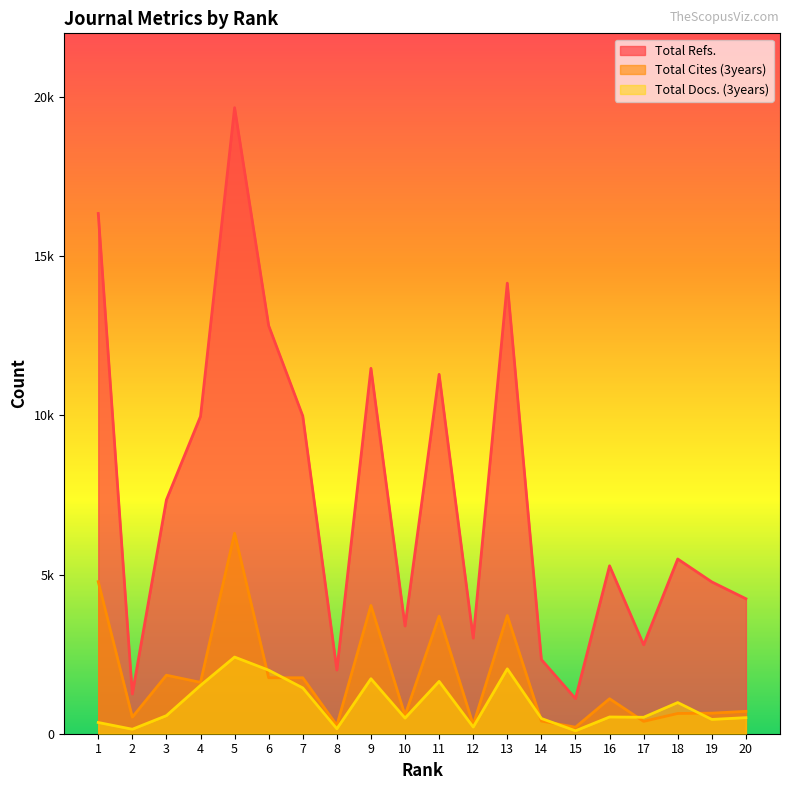

How many interior local peaks does the Total Docs. (3years) series have?

6